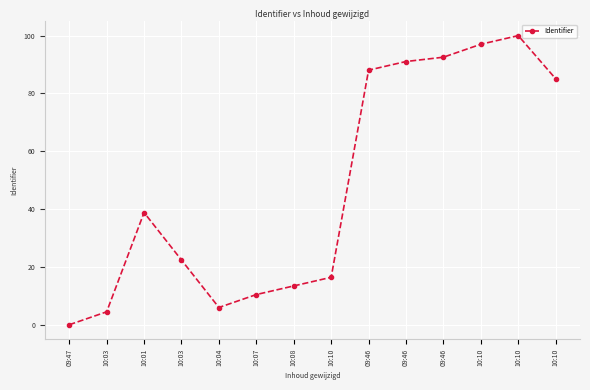

Where is the data nearest to the value 50?

10:01